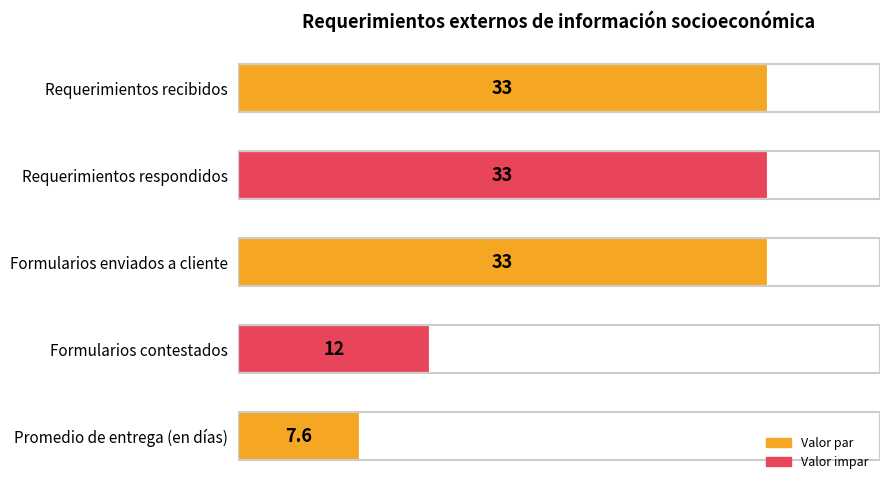

At which label is the value closest to 20?

Formularios contestados